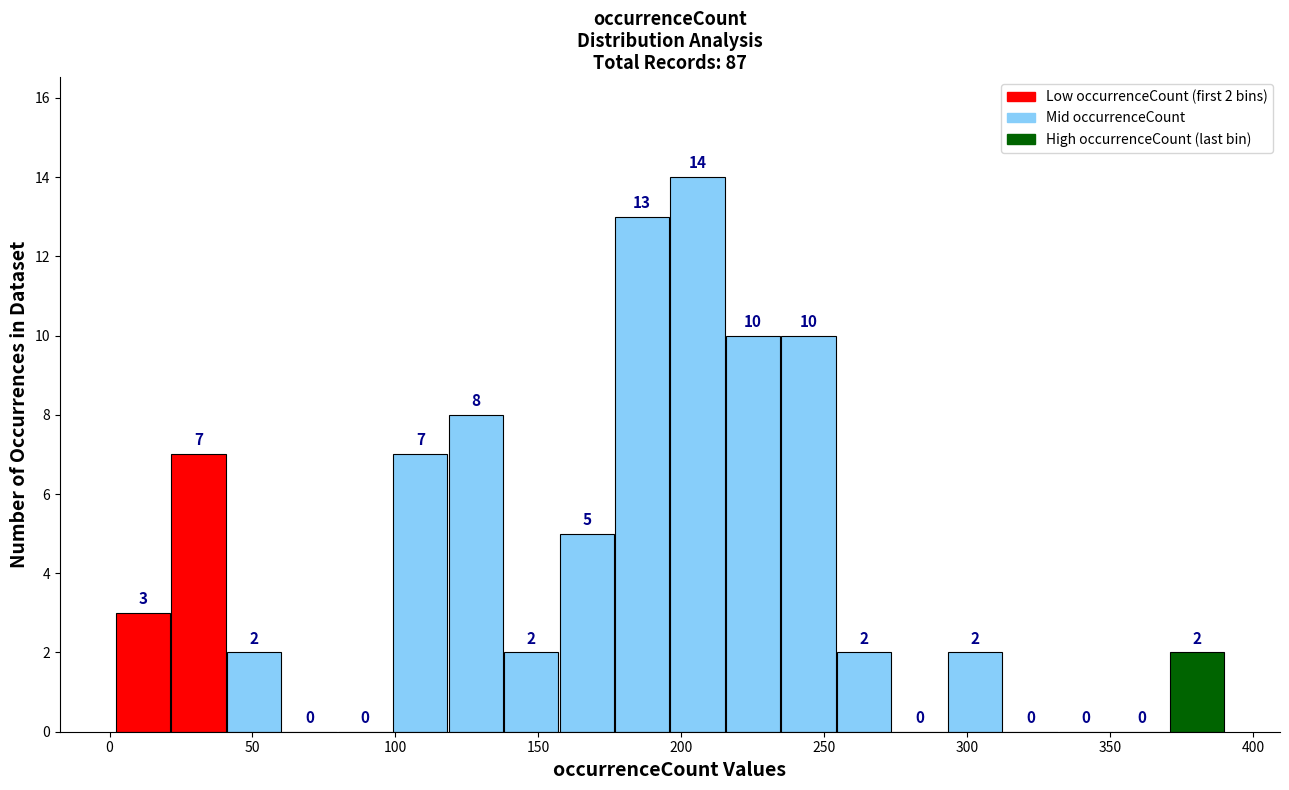

Around what value on the x-axis is the tallest bar? Give the approximate position of its centre, as read against the axis.

205